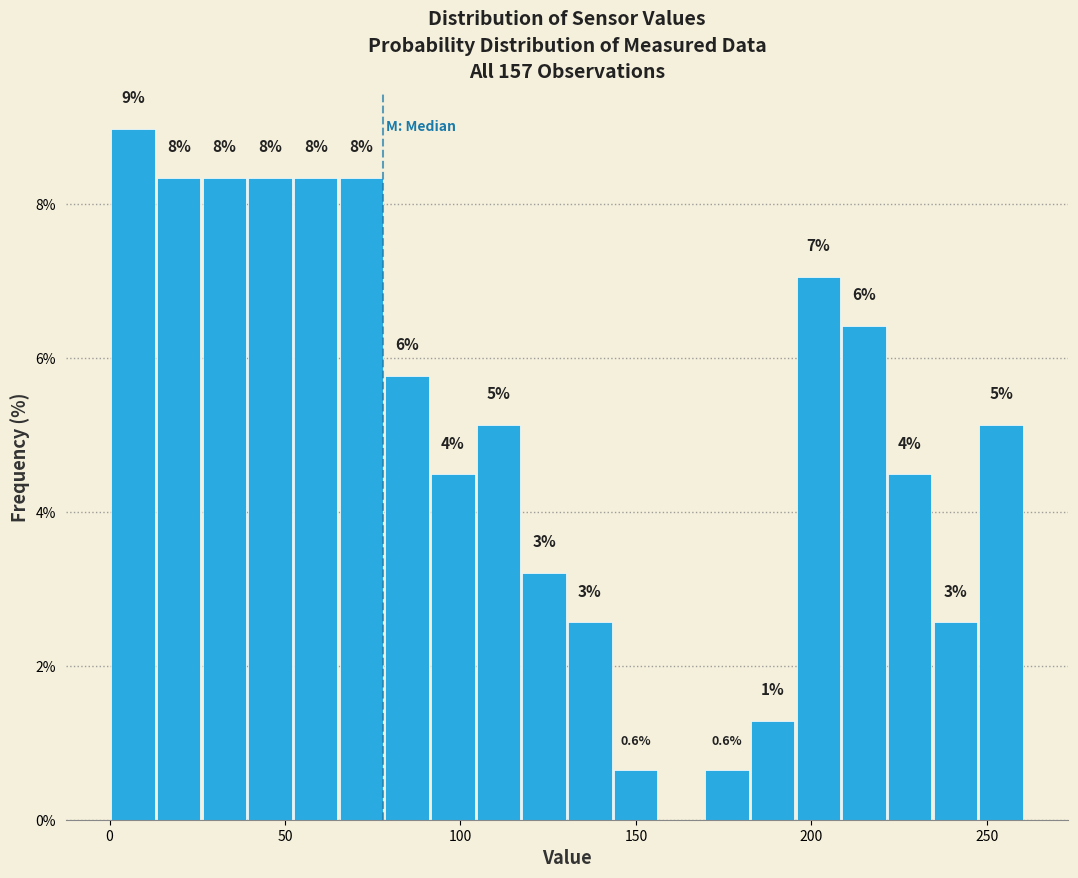

Read against the x-axis, roughly where is the centre of the tallest bar?

5